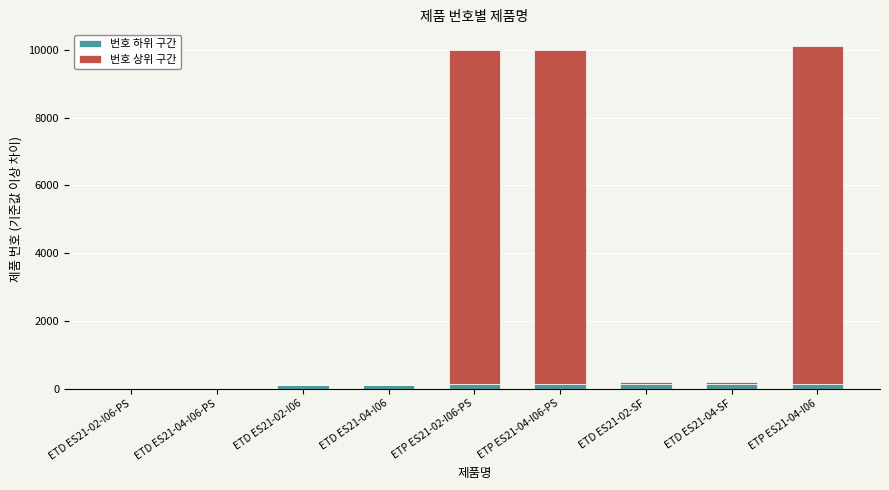

What are all the series names shown in the legend?

번호 하위 구간, 번호 상위 구간